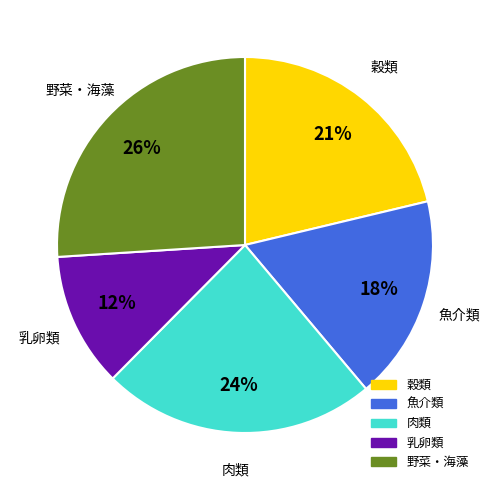

To the nearest percent, what is the average slice percentage?

20%